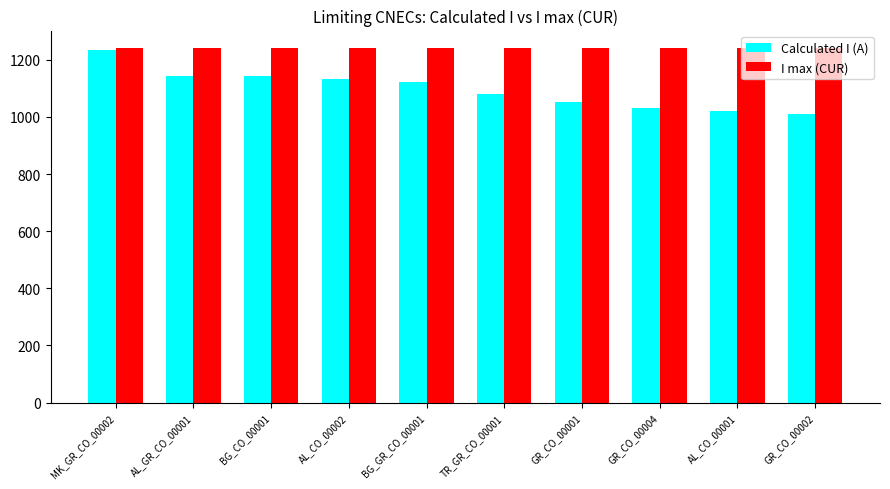

What is the label of the 10th bar from the left?

GR_CO_00002